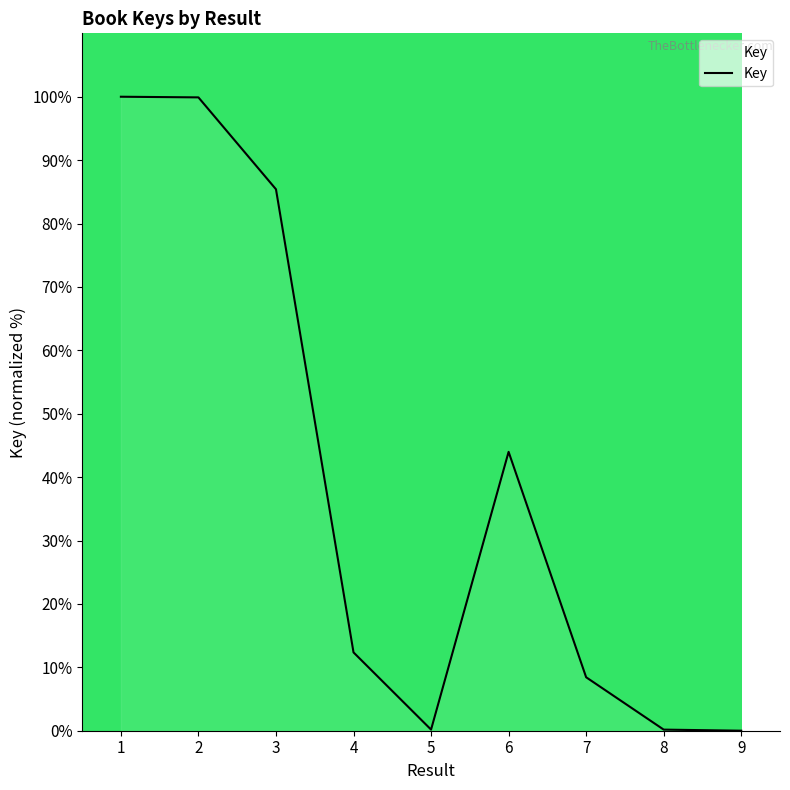

The value at 6 is 44.0. True or false?

True